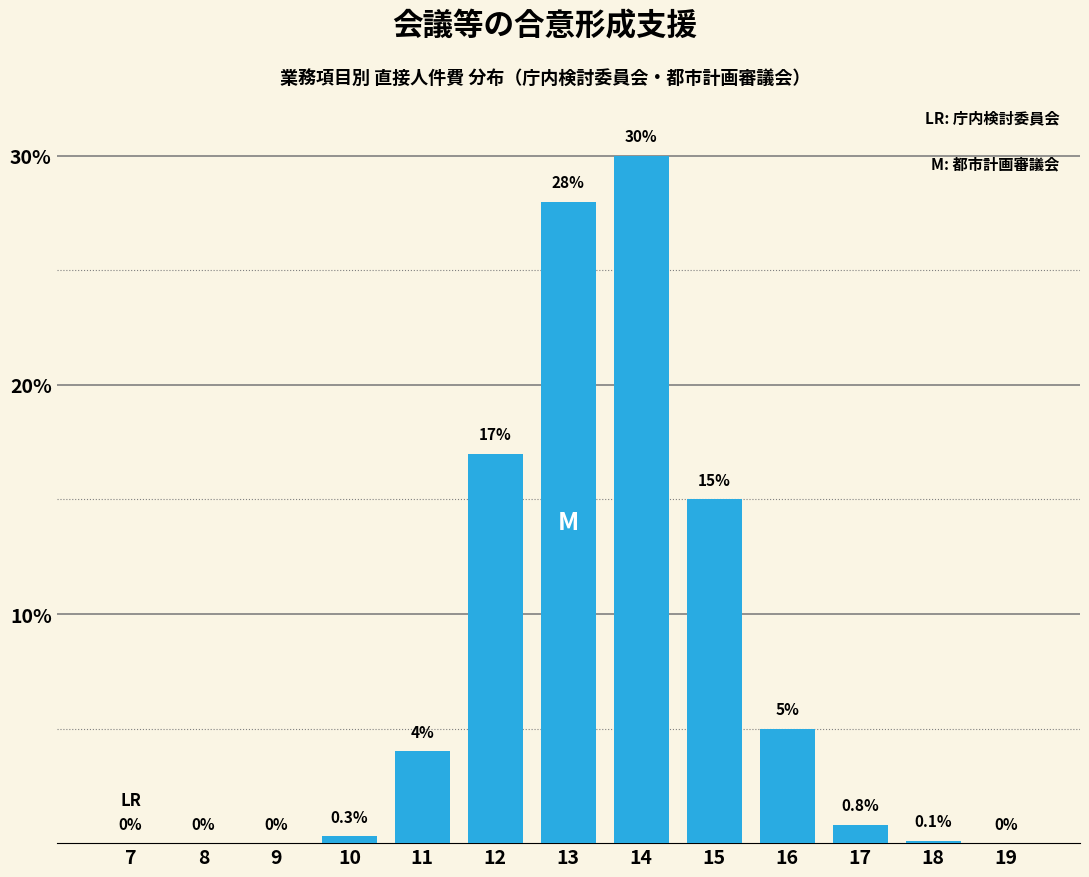

Reading right to left, list all the values displayed in this chart.

19=0.0	18=0.1	17=0.8	16=5.0	15=15.0	14=30.0	13=28.0	12=17.0	11=4.0	10=0.3	9=0.0	8=0.0	7=0.0